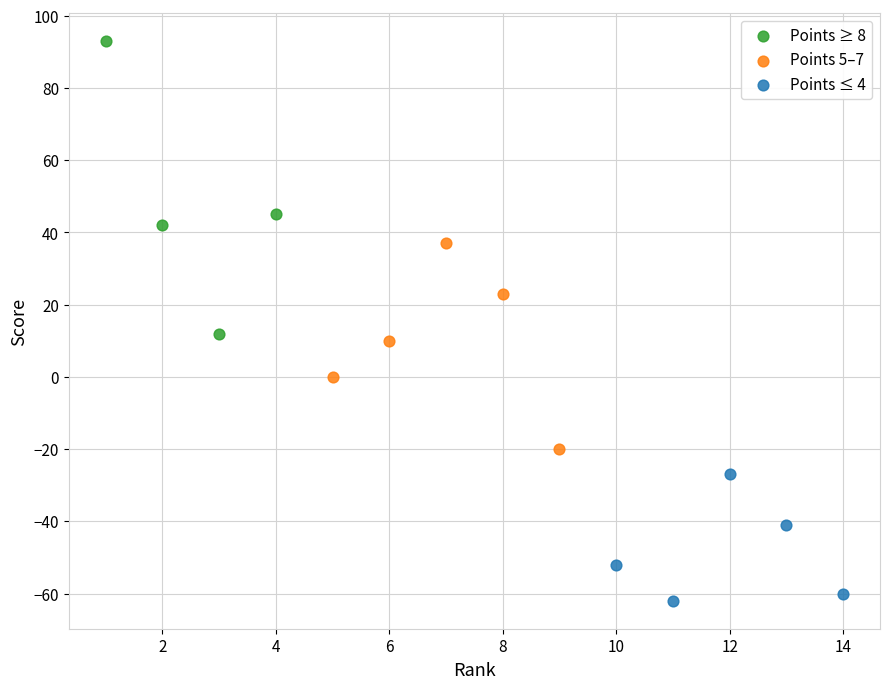

Which series reaches the maximum Y coordinate?

Points ≥ 8